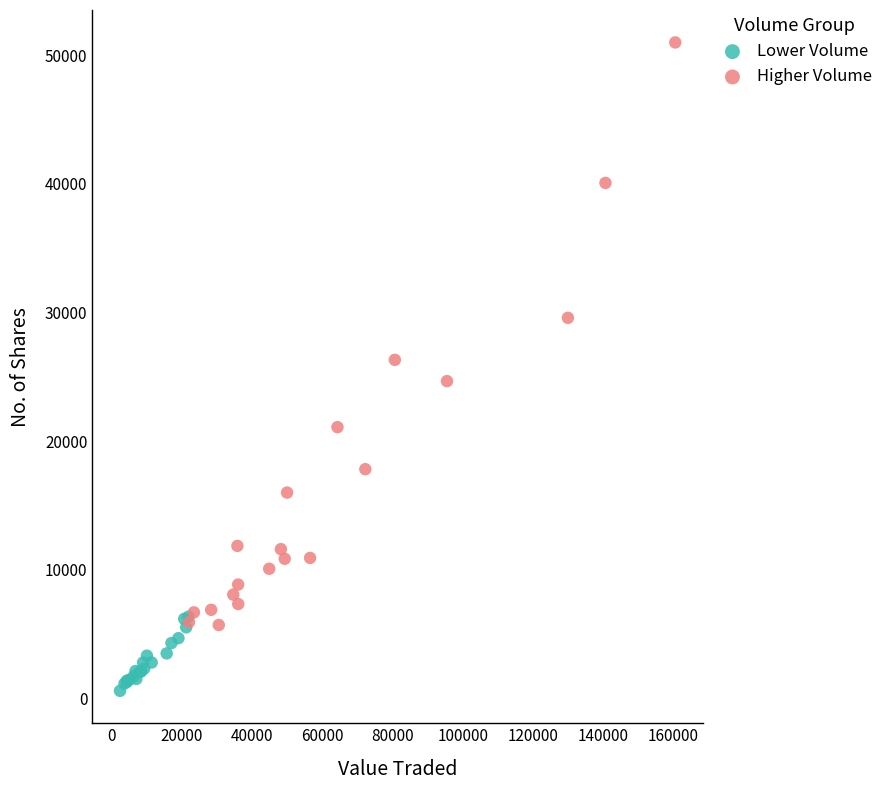

Which series contains the lowest Y value?

Lower Volume